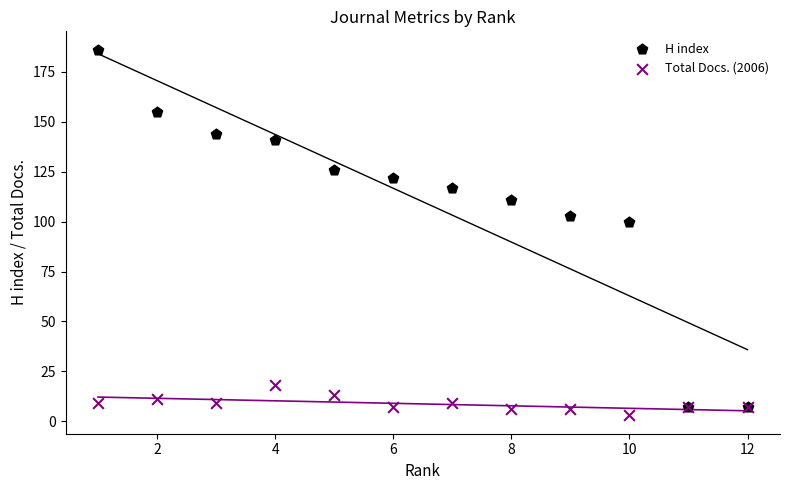

Which series has the largest Y range (max minus min)?

H index